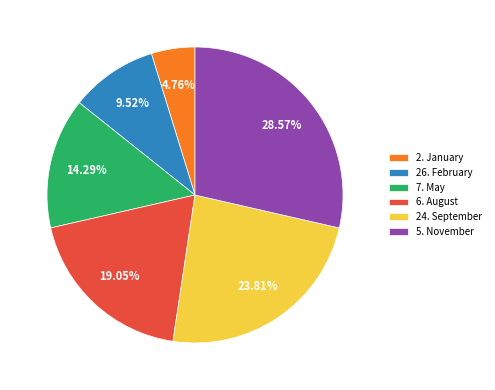

To the nearest percent, what is the average slice percentage?

17%